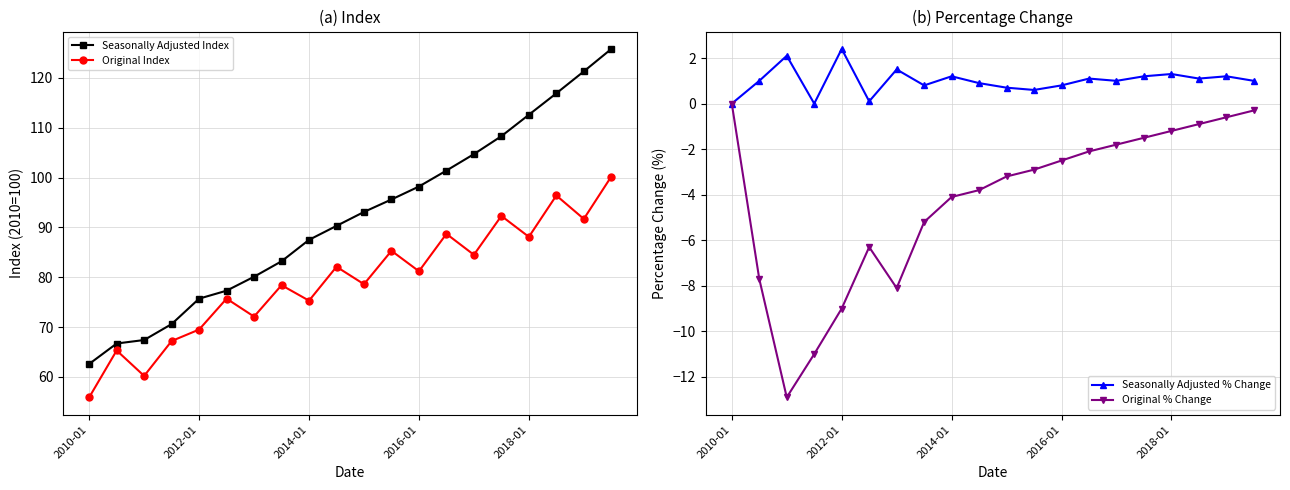

Reading right to left, extract all data points from this chart.

Seasonally Adjusted Index: 125.8	121.3	116.9	112.6	108.3	104.7	101.4	98.2	95.6	93.1	90.3	87.5	83.2	80.1	77.3	75.7	70.6	67.4	66.7	62.6
Original Index: 100.2	91.7	96.4	88.1	92.3	84.5	88.7	81.2	85.3	78.6	82.1	75.3	78.4	72.1	75.7	69.5	67.2	60.2	65.3	55.9
Seasonally Adjusted % Change: 1.0	1.2	1.1	1.3	1.2	1.0	1.1	0.8	0.6	0.7	0.9	1.2	0.8	1.5	0.1	2.4	0.0	2.1	1.0	0.0
Original % Change: -0.3	-0.6	-0.9	-1.2	-1.5	-1.8	-2.1	-2.5	-2.9	-3.2	-3.8	-4.1	-5.2	-8.1	-6.3	-9.0	-11.0	-12.9	-7.7	0.0